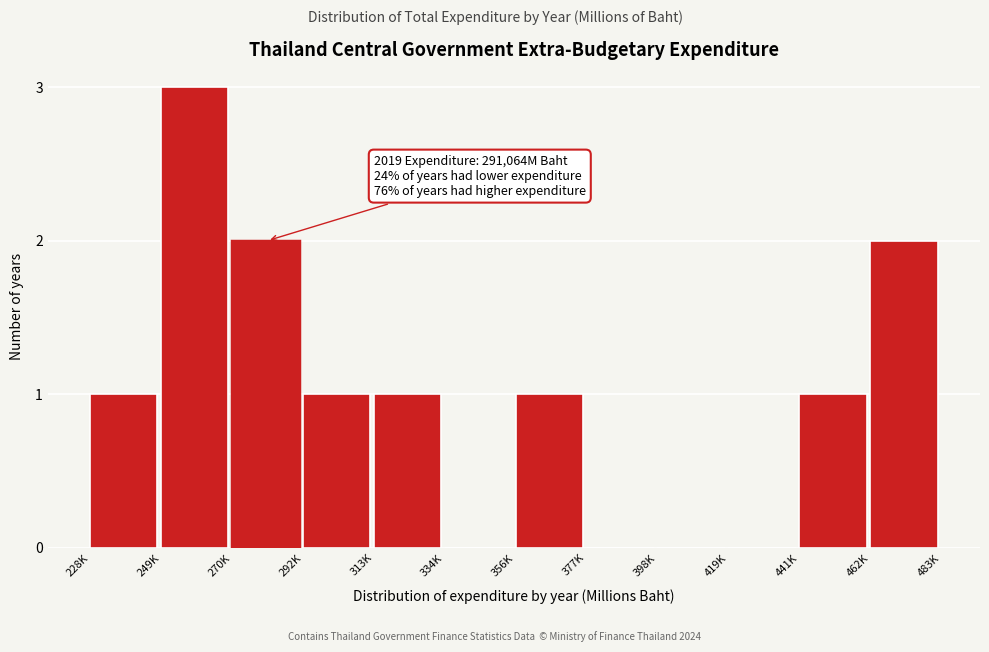

Reading left to right, transcribe all the data shown in this chart.

228K=1	249K=3	270K=2	292K=1	313K=1	334K=0	356K=1	377K=0	398K=0	419K=0	441K=1	462K=2